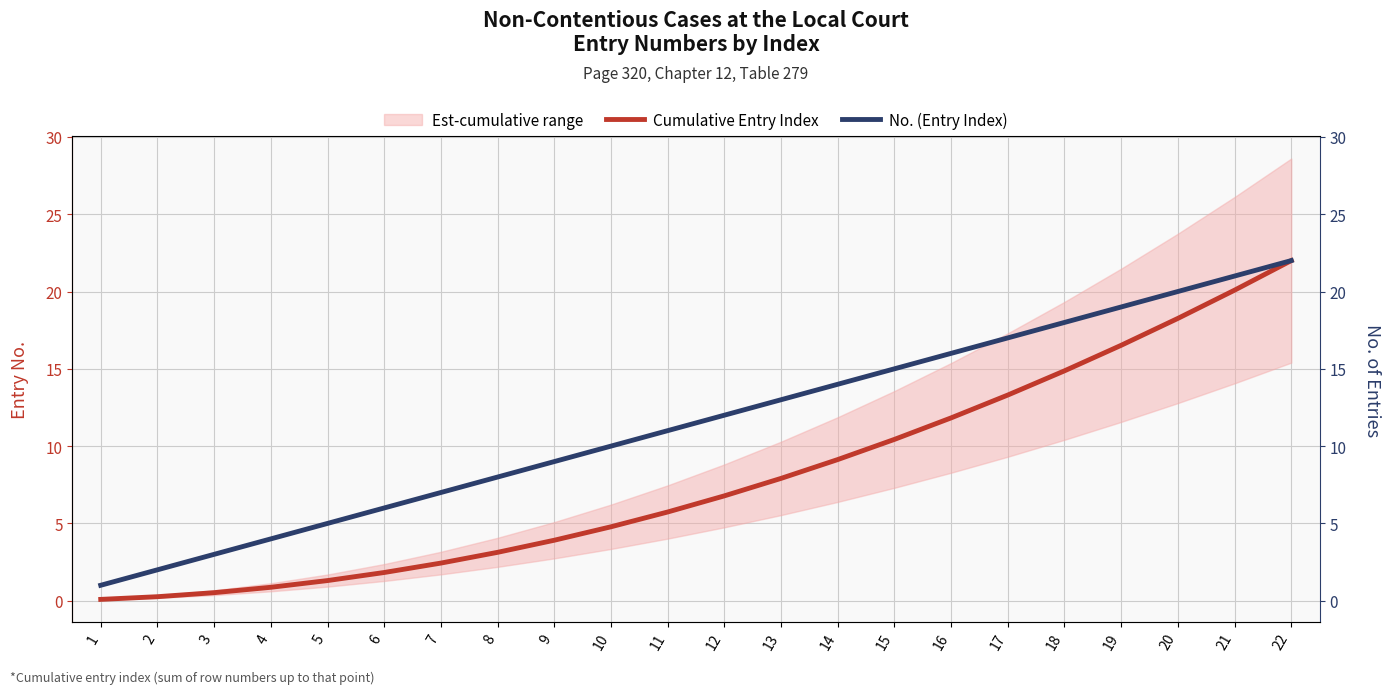

What is the maximum value shown in the chart?

22.0